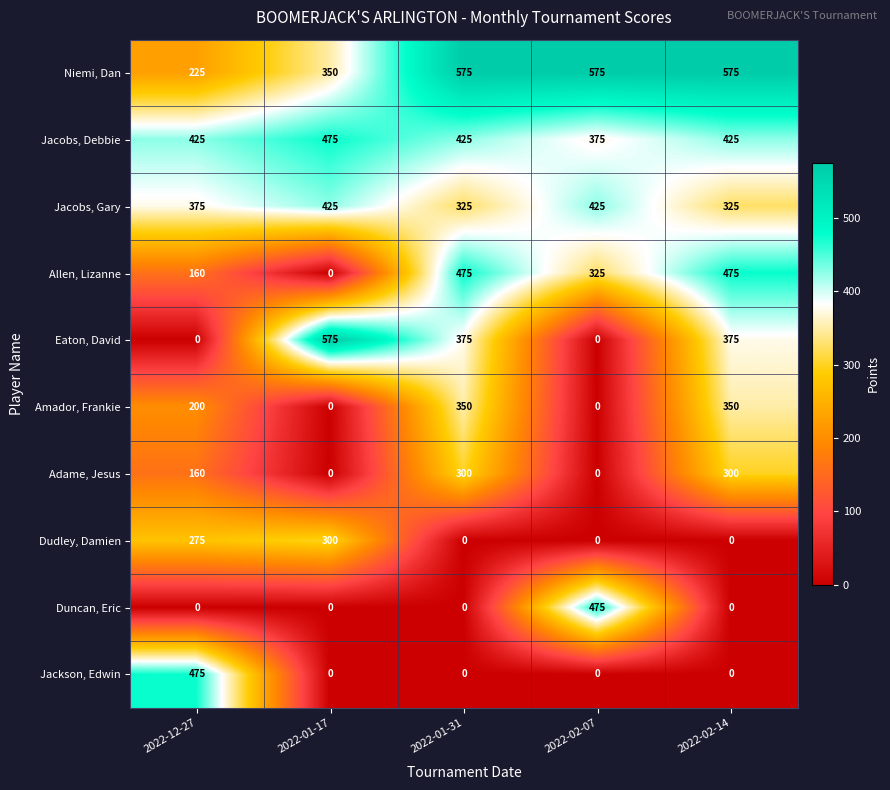

At how many categories does at least one series exceed 405?

5